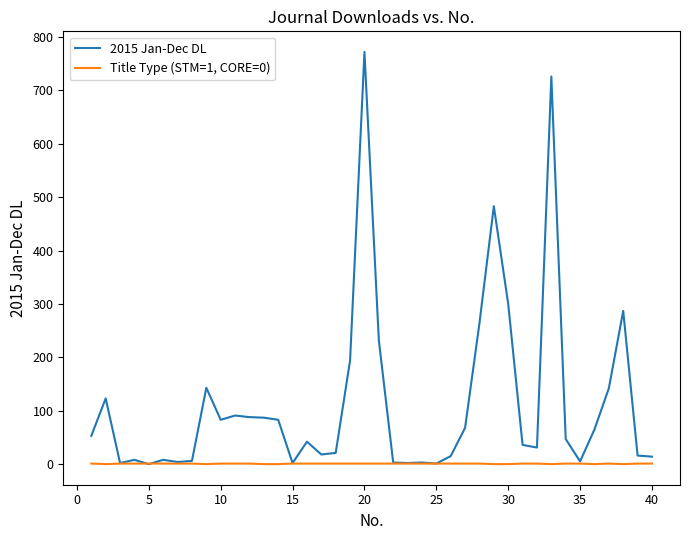

Rank the series by their maximum value, from lowest to highest.

Title Type (STM=1, CORE=0), 2015 Jan-Dec DL